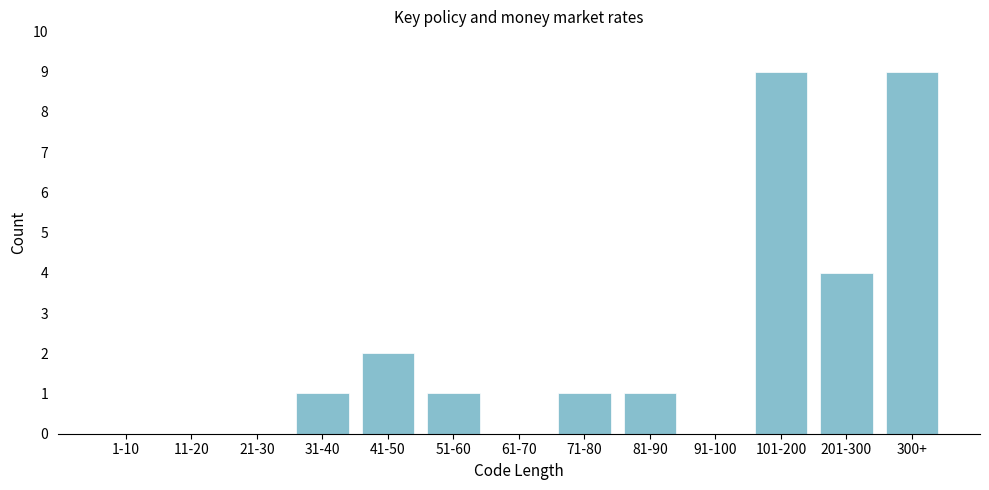

Reading left to right, list all the values displayed in this chart.

1-10=0	11-20=0	21-30=0	31-40=1	41-50=2	51-60=1	61-70=0	71-80=1	81-90=1	91-100=0	101-200=9	201-300=4	300+=9